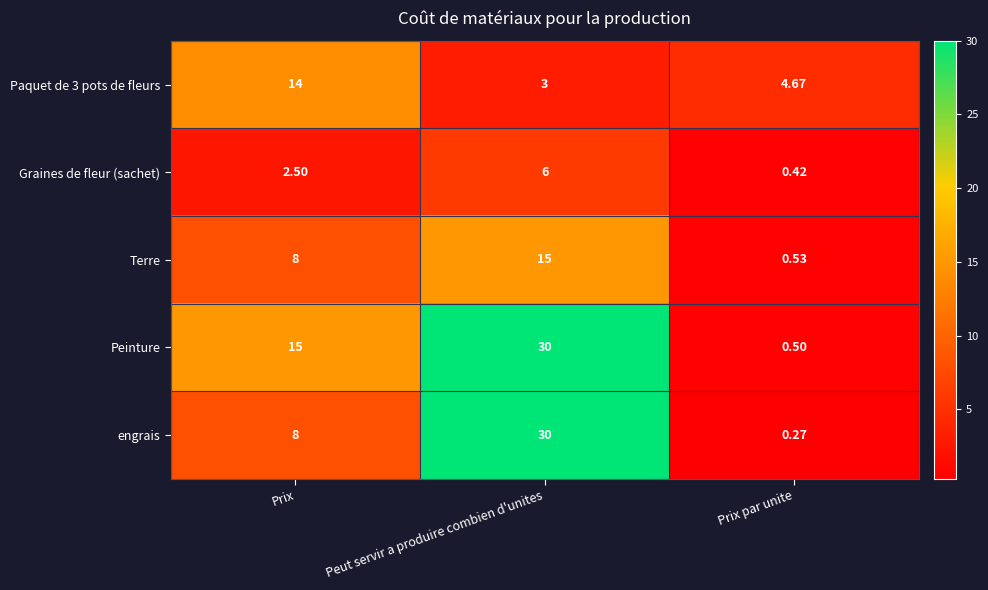

List the labels in order of Terre value, smallest first.

Prix par unite, Prix, Peut servir a produire combien d'unites